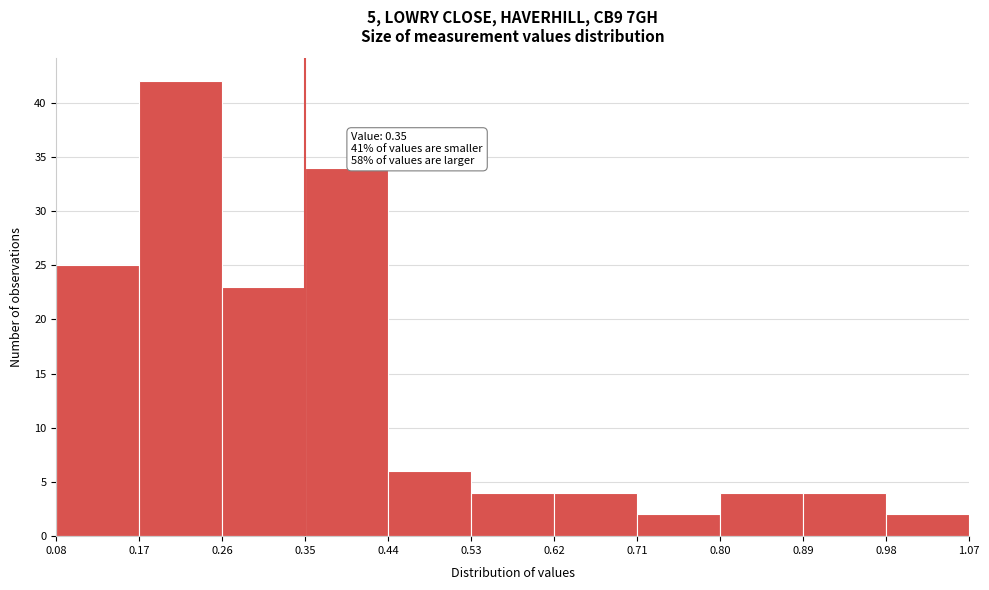

Over which range of the x-axis is the bar tallest?

0.17 to 0.26